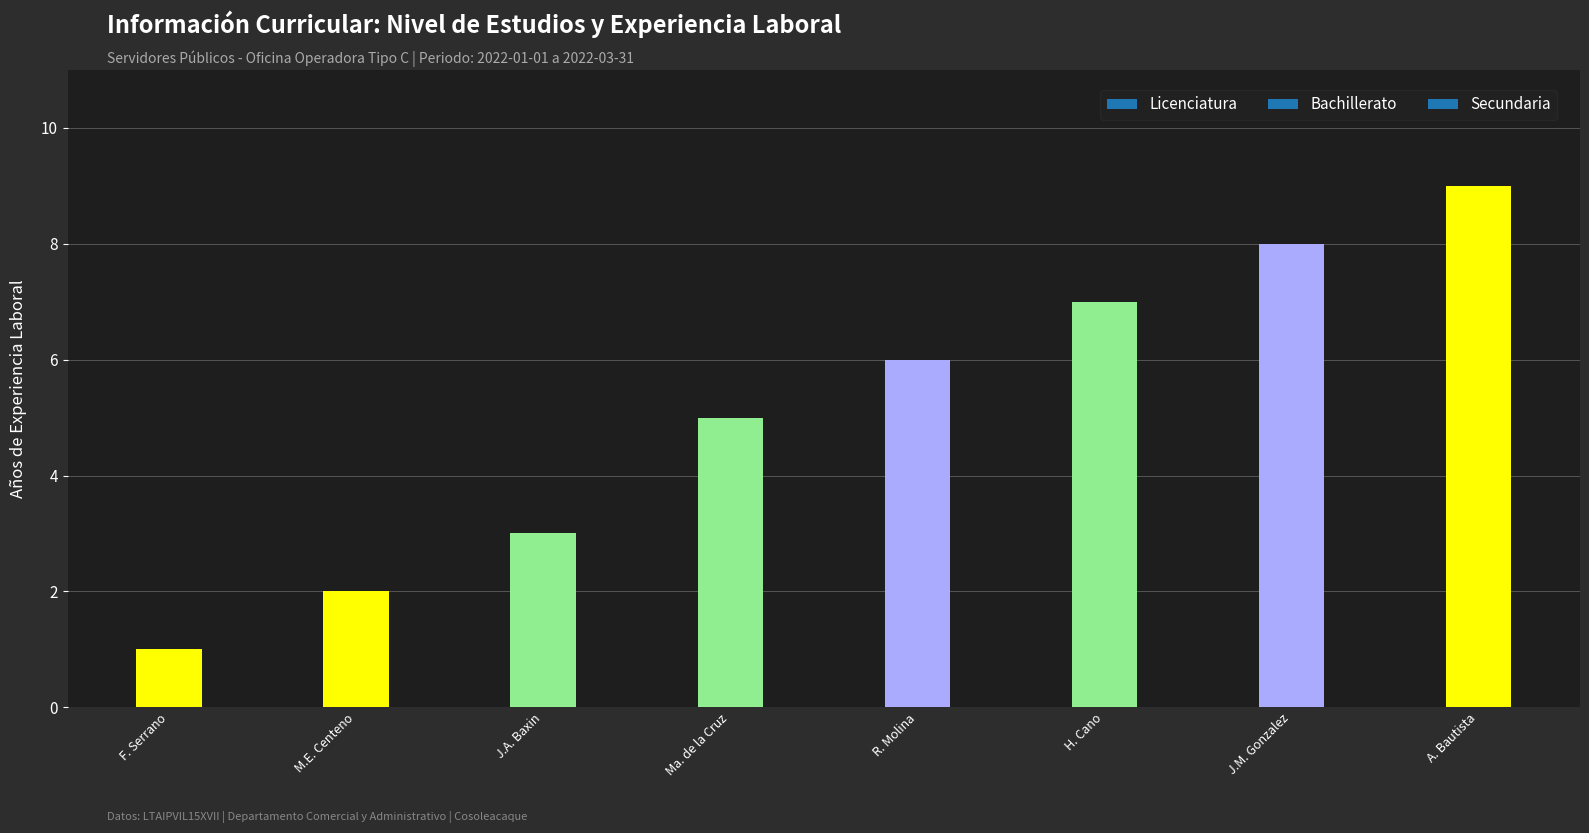

What is the label of the 5th bar from the left?

R. Molina